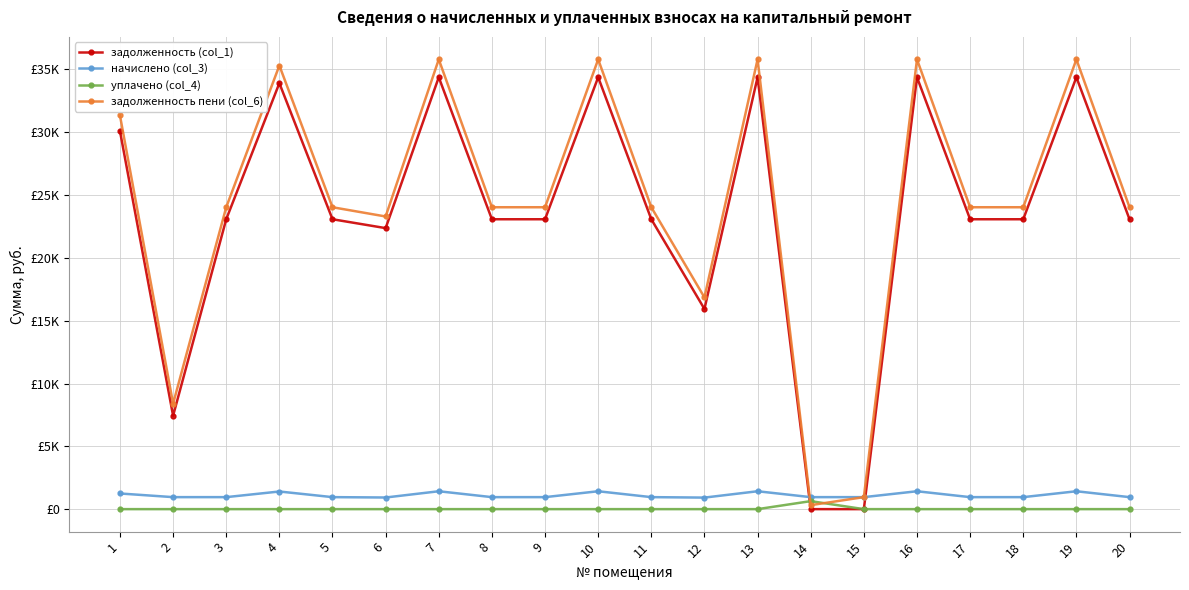

Does the chart have visible grid lines?

Yes